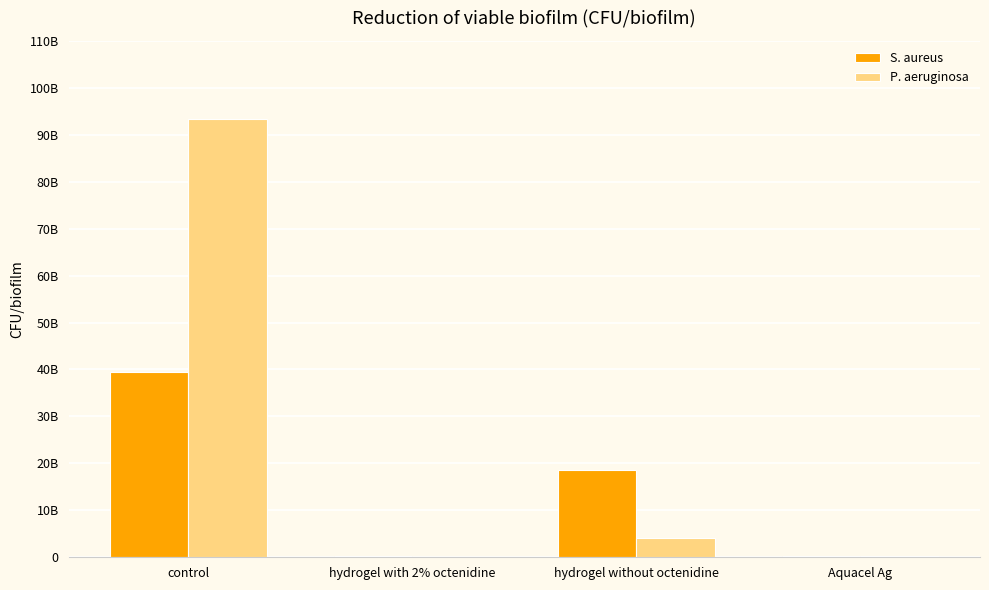

Is it true that S. aureus equals 50762227 at Aquacel Ag?

False